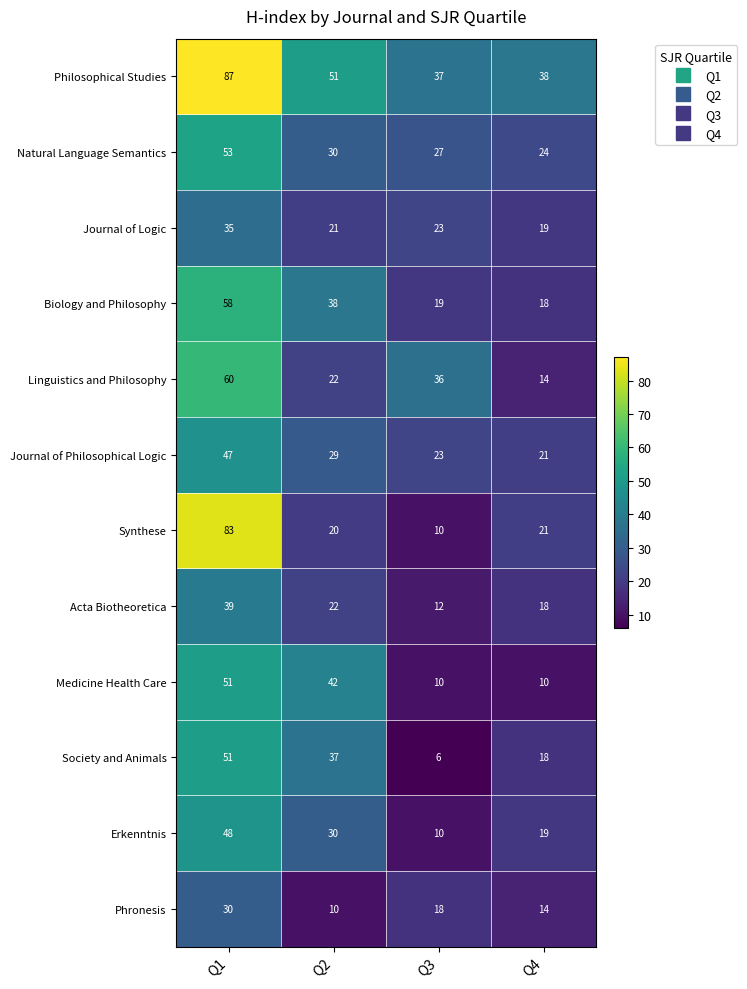

Where is Erkenntnis nearest to the value 29?

Q2